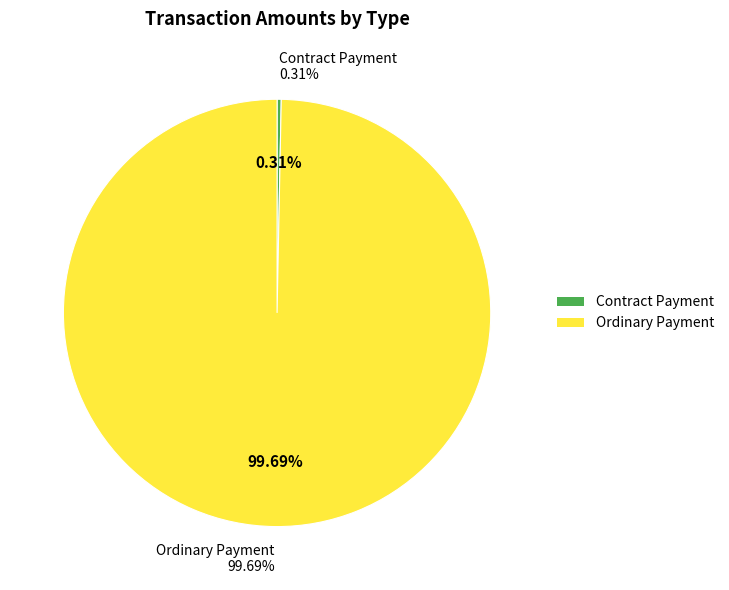

Rank the categories by value from lowest to highest.

Contract Payment, Ordinary Payment